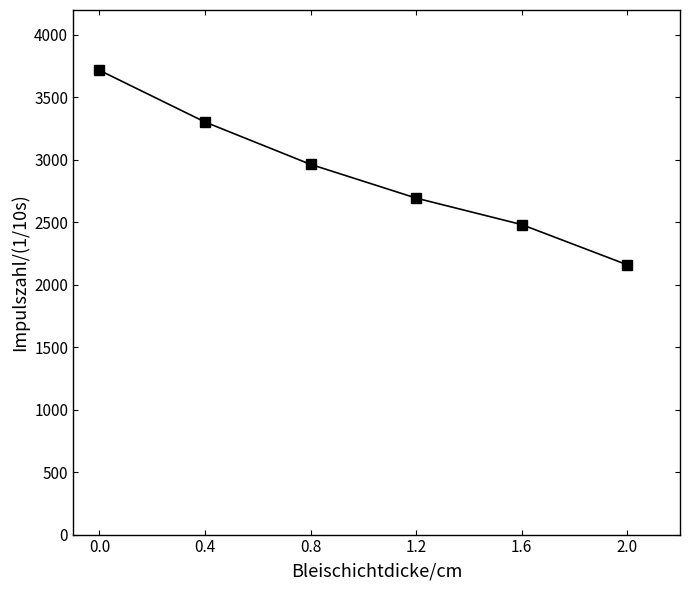

What is the difference between the second highest and second lowest values?

821